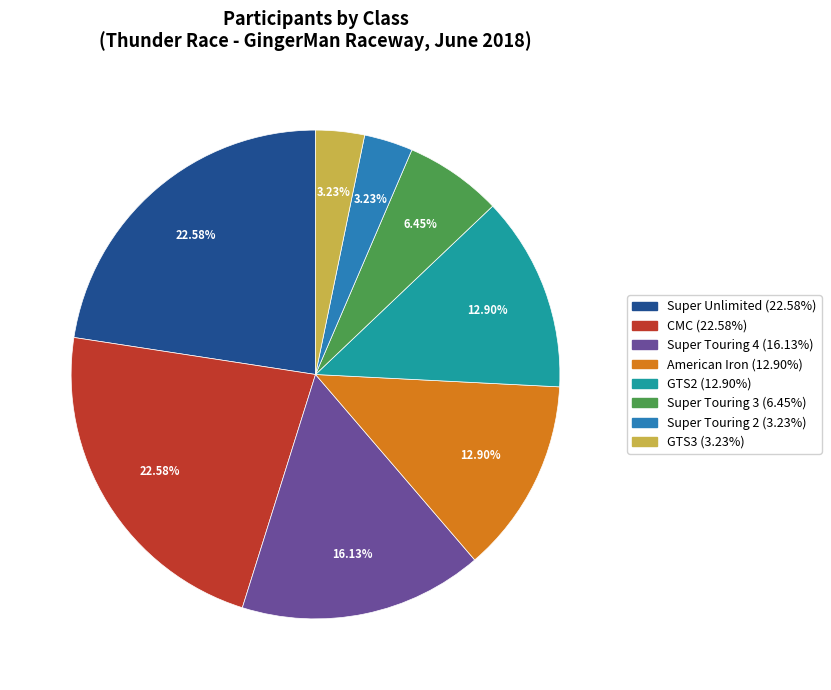

How many slices are in this pie chart?

8